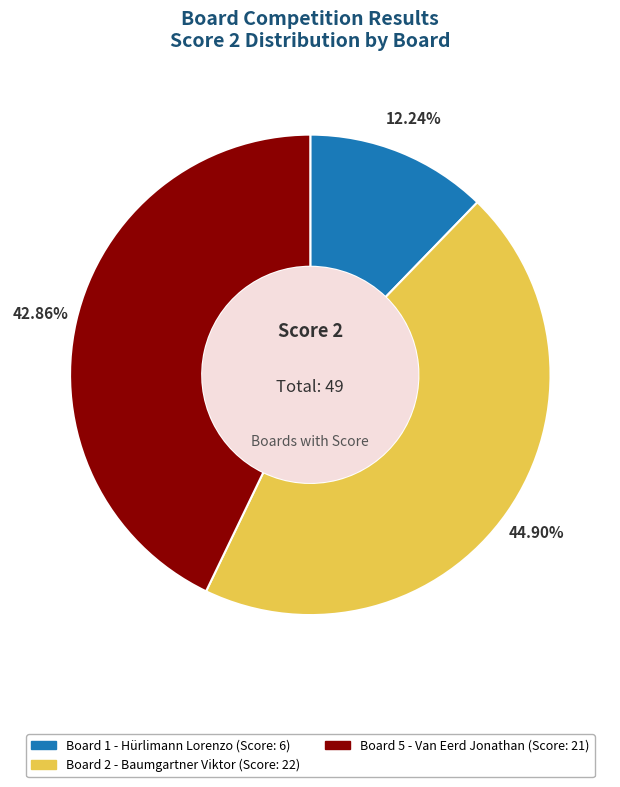

Does any single category account for the majority?

No